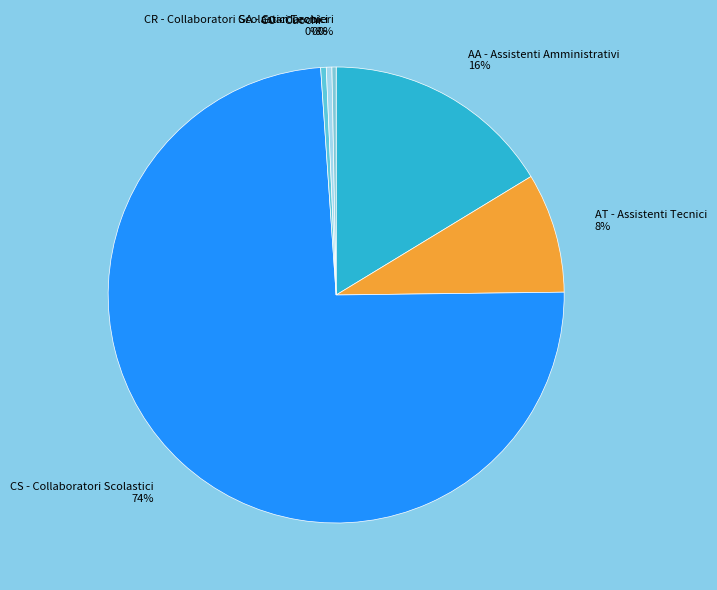

Is there any slice that represents more than half of the pie?

Yes